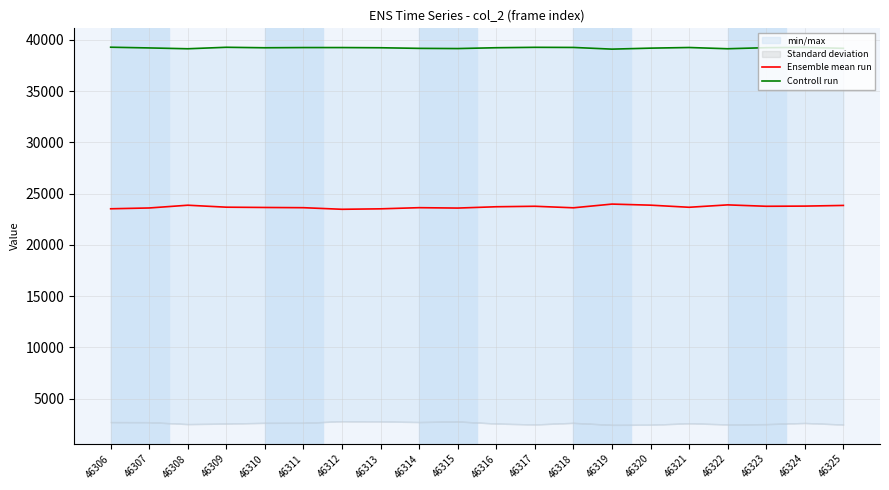

Reading left to right, extract all data points from this chart.

Ensemble mean run: 23528	23606	23875	23683	23655	23633	23478	23523	23635	23597	23725	23772	23624	23985	23880	23674	23908	23772	23789	23854
Controll run: 39288	39218	39138	39282	39235	39254	39255	39236	39176	39157	39238	39278	39266	39101	39198	39260	39139	39243	39270	39181